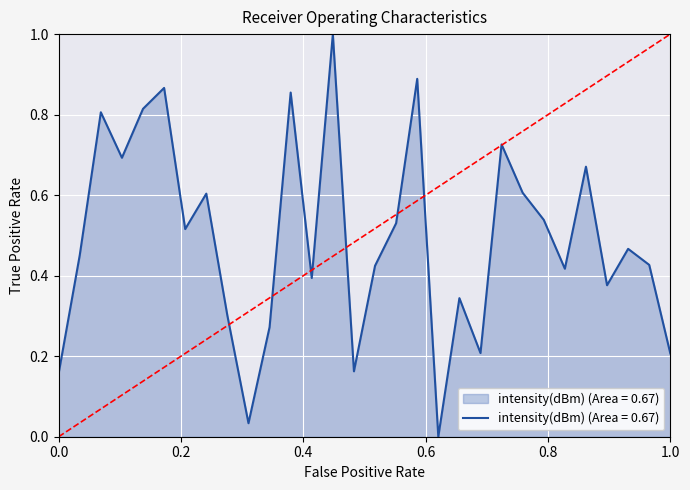

What is the maximum value shown in the chart?

1.0